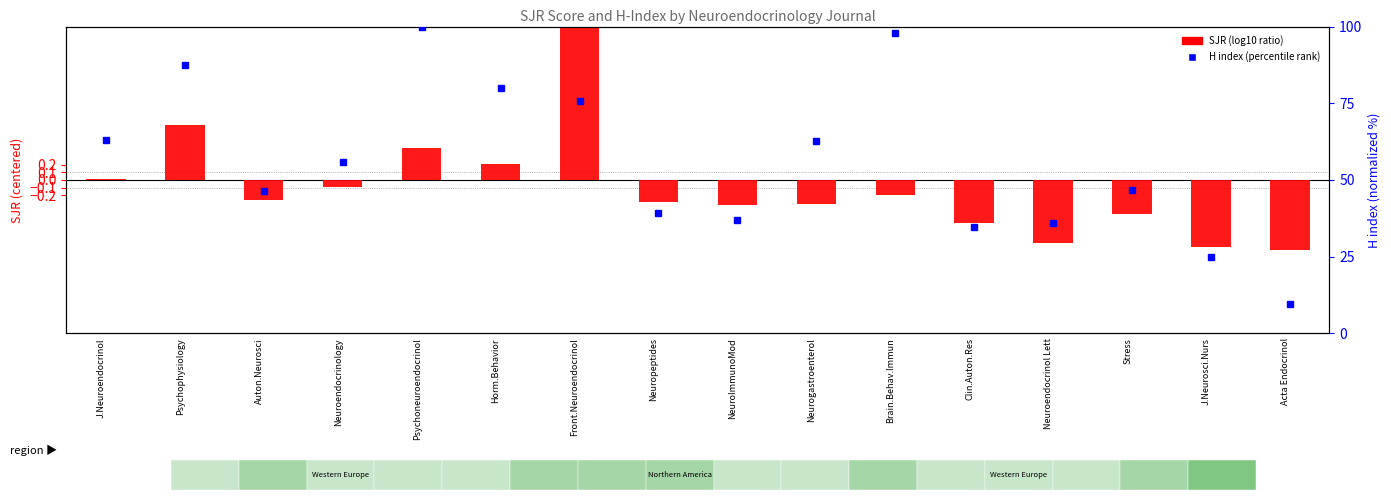

Which series changed the most between J.Neuroendocrinol and Stress?

H index (percentile rank)